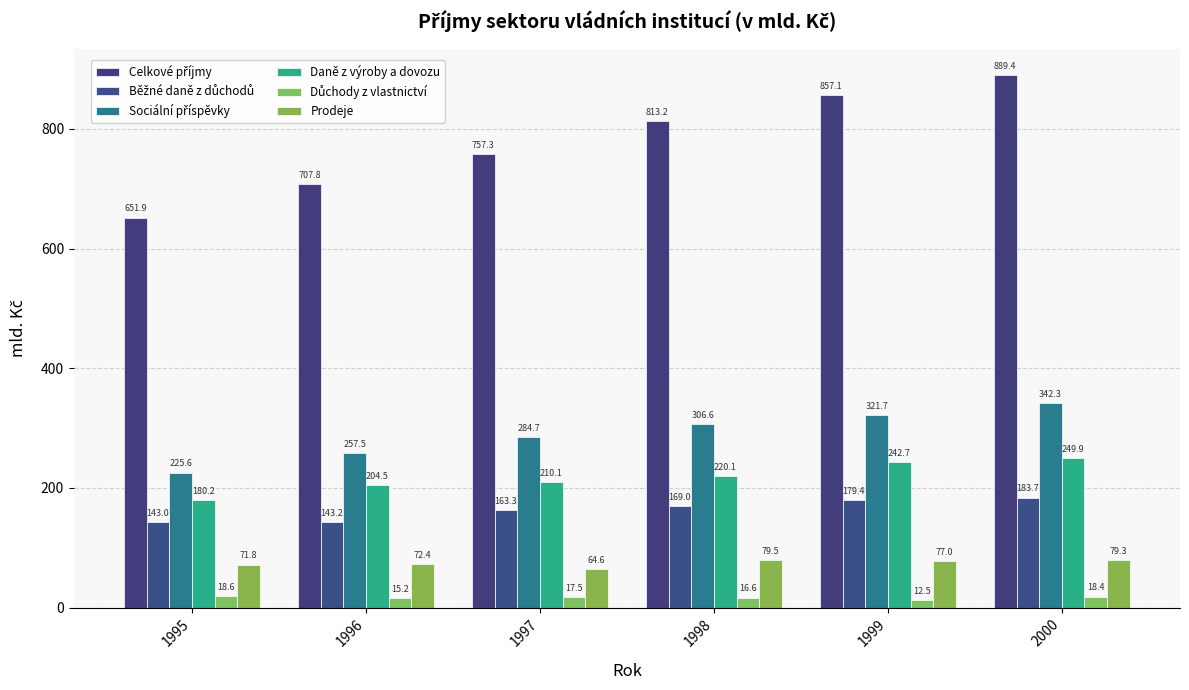

List the series in order of their peak value, highest first.

Celkové příjmy, Sociální příspěvky, Daně z výroby a dovozu, Běžné daně z důchodů, Prodeje, Důchody z vlastnictví